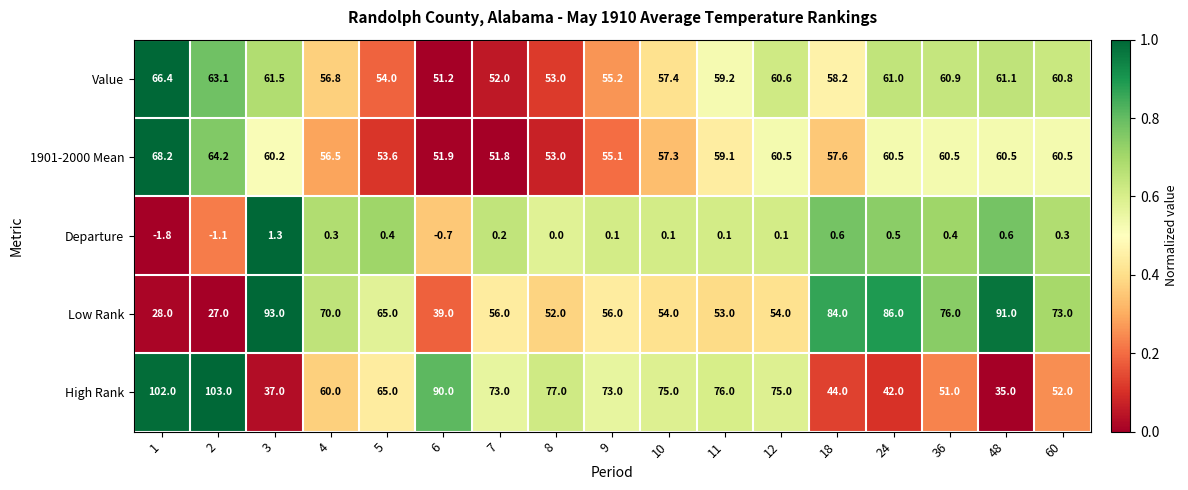

The value of Departure at 48 is 0.6. True or false?

True